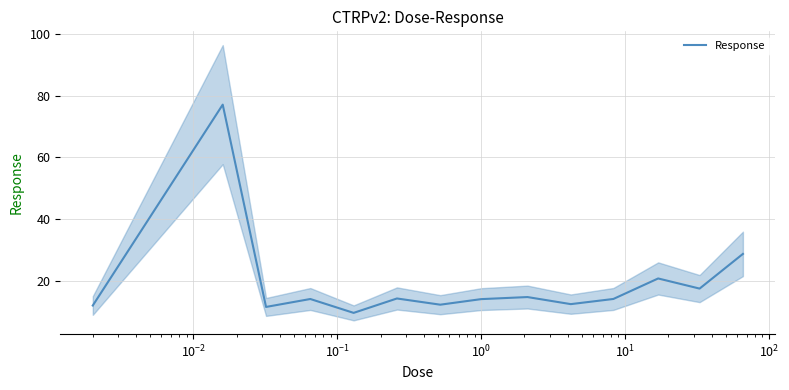

What is the maximum value for Response?

77.1